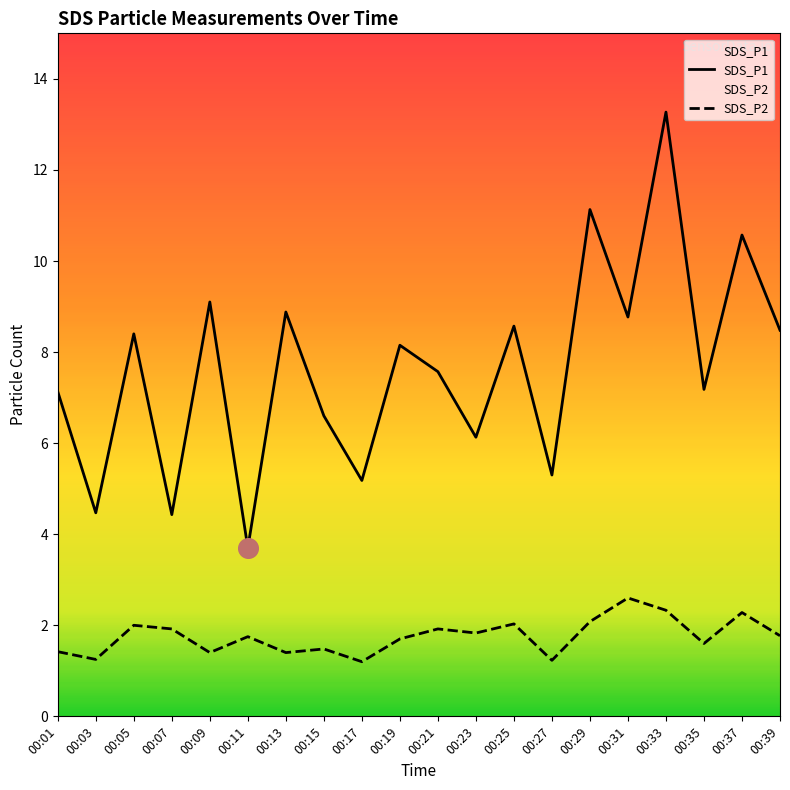

Which series contains the highest Y value?

SDS_P1